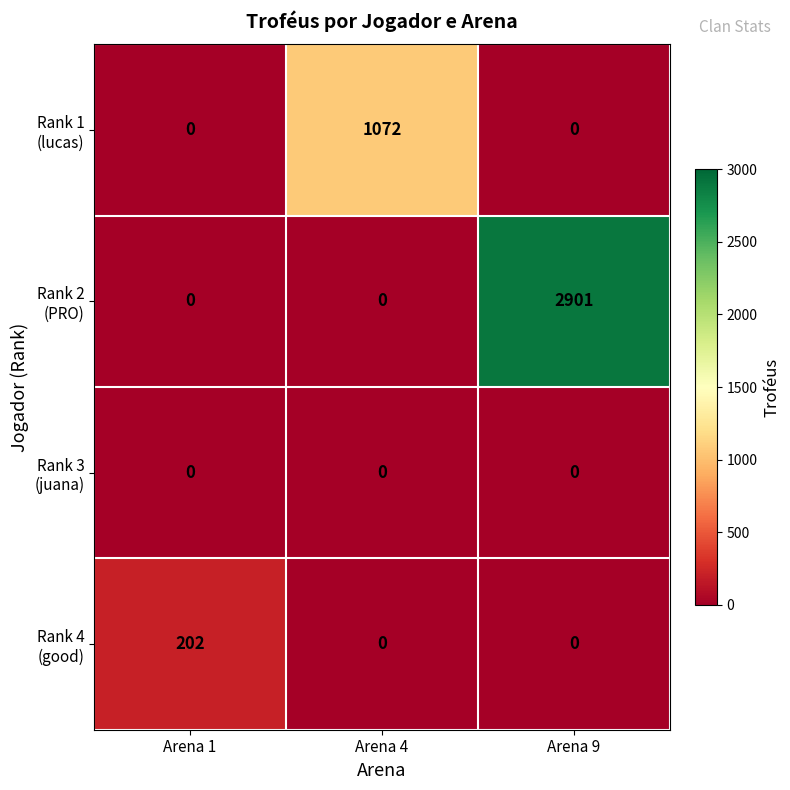

What is the maximum value shown in the chart?

2901